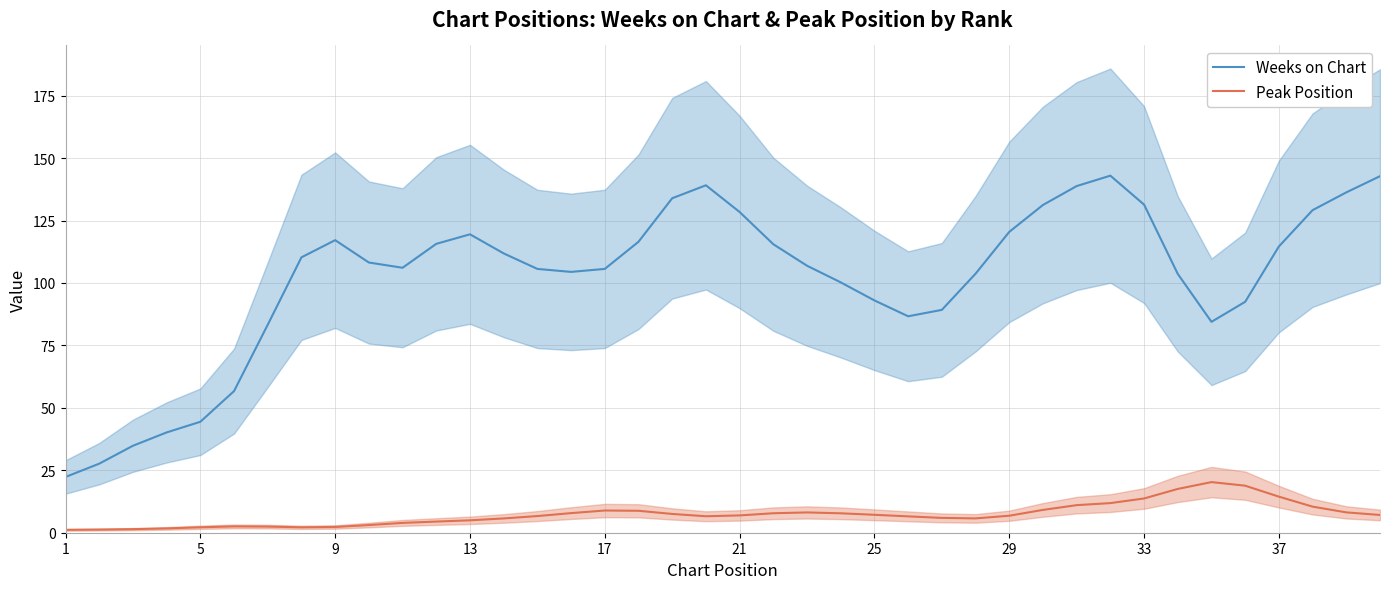

True or false: Peak Position and Weeks on Chart cross at least once.

False